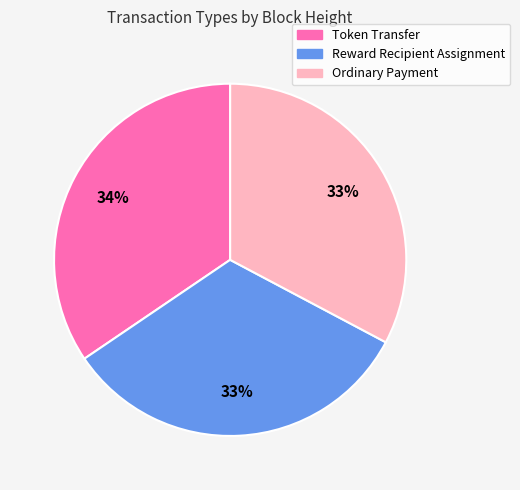

Does Ordinary Payment account for over 50% of the chart?

No